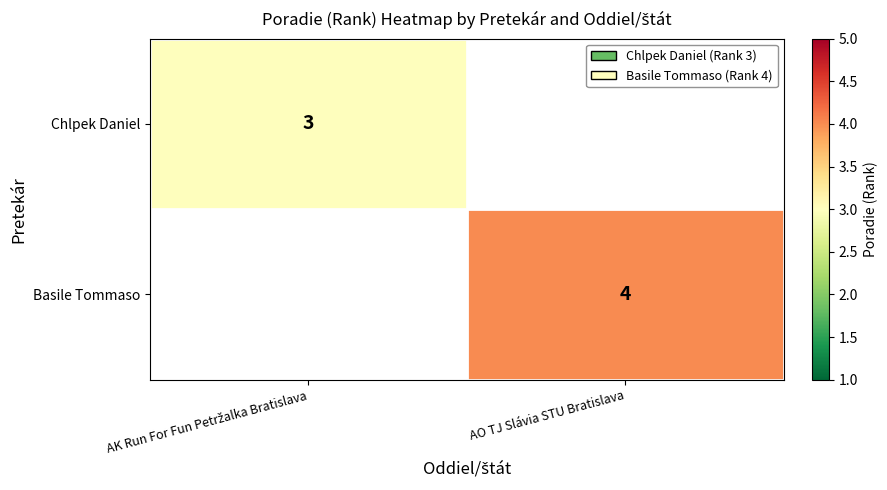

Between AO TJ Slávia STU Bratislava and AK Run For Fun Petržalka Bratislava, which is larger?

AK Run For Fun Petržalka Bratislava